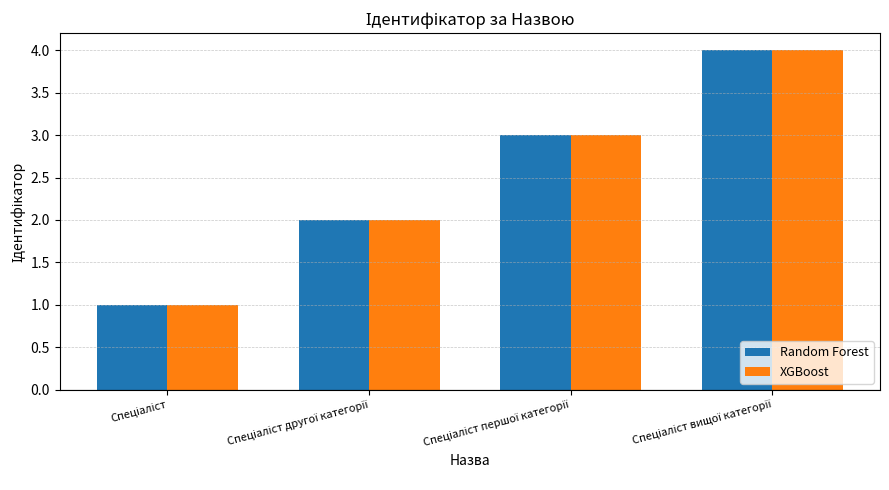

Reading left to right, list all the values displayed in this chart.

Random Forest: 1	2	3	4
XGBoost: 1	2	3	4